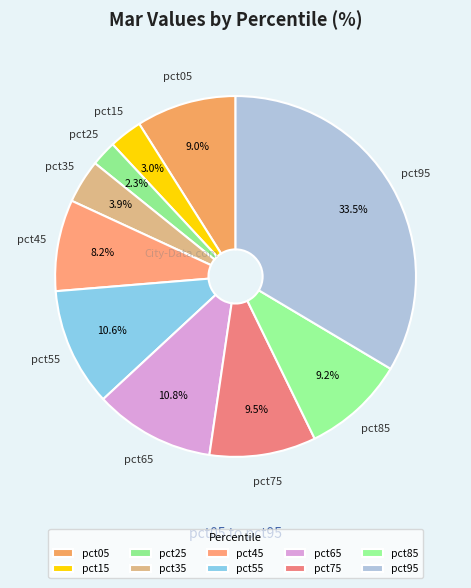

How many segments does this pie chart have?

10